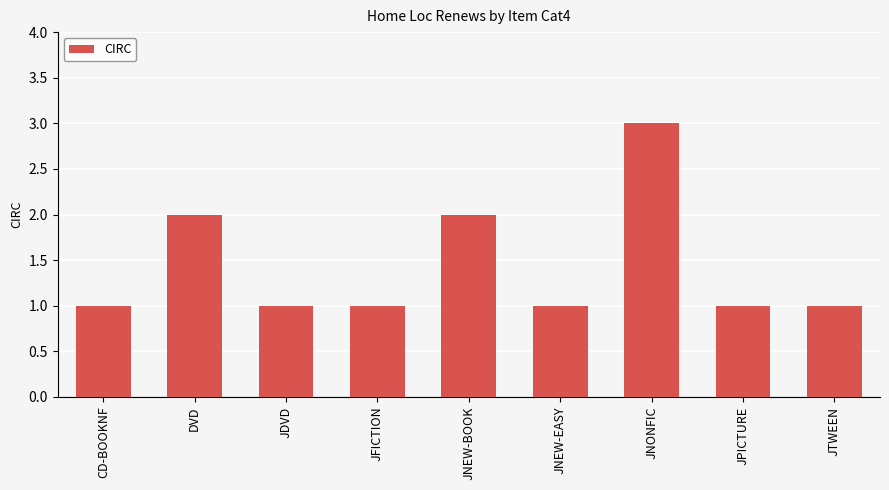

What is the minimum value shown in the chart?

1